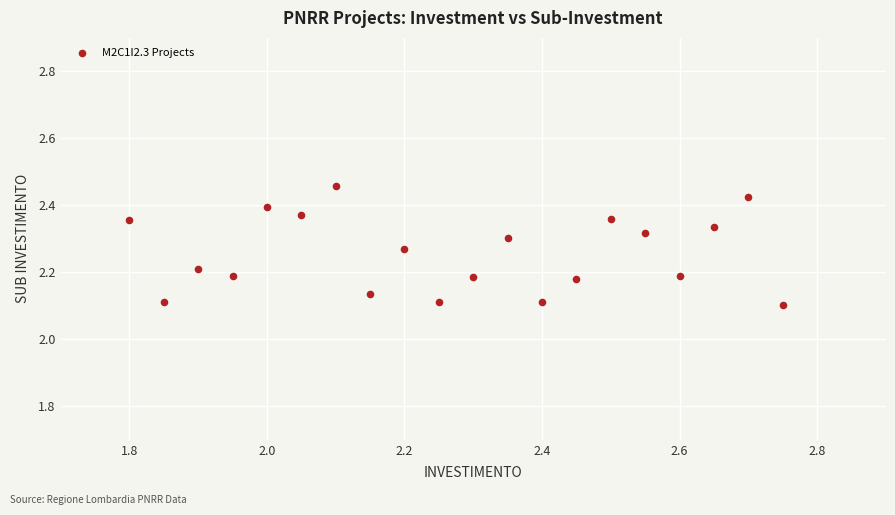

What is the range of X values (max minus min)?

1.0